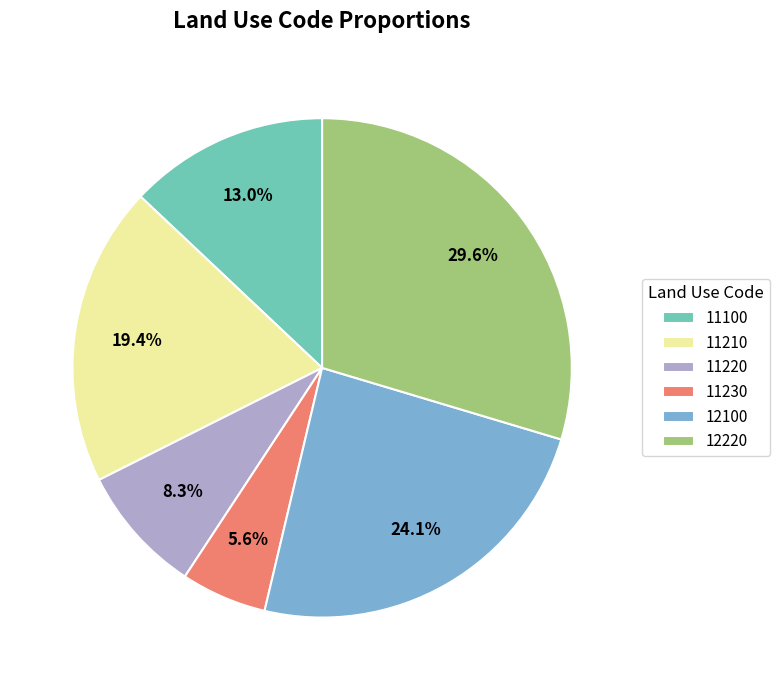

To the nearest percent, what percentage of the pie is 11230?

6%